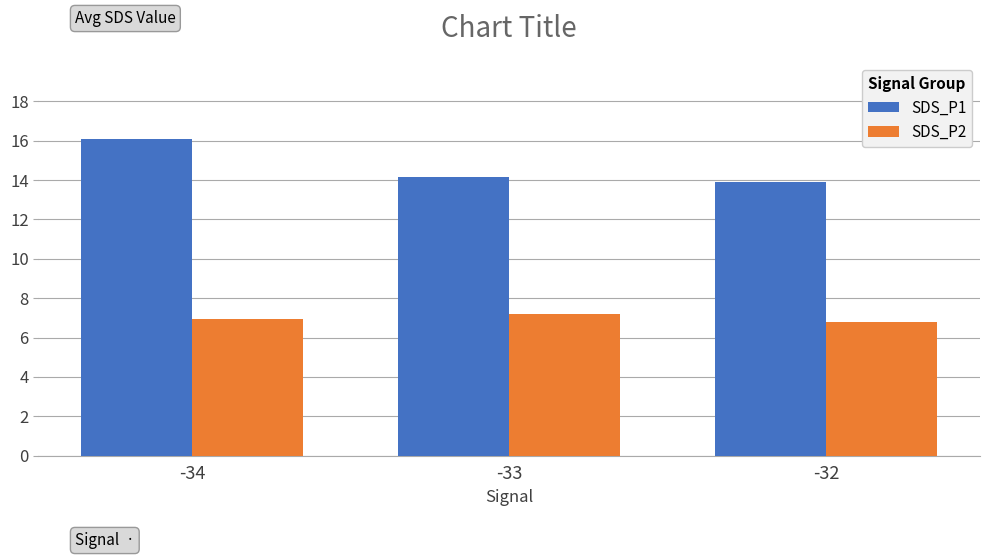

Reading right to left, transcribe all the data shown in this chart.

SDS_P1: -32=13.9	-33=14.2	-34=16.1
SDS_P2: -32=6.8	-33=7.2	-34=7.0